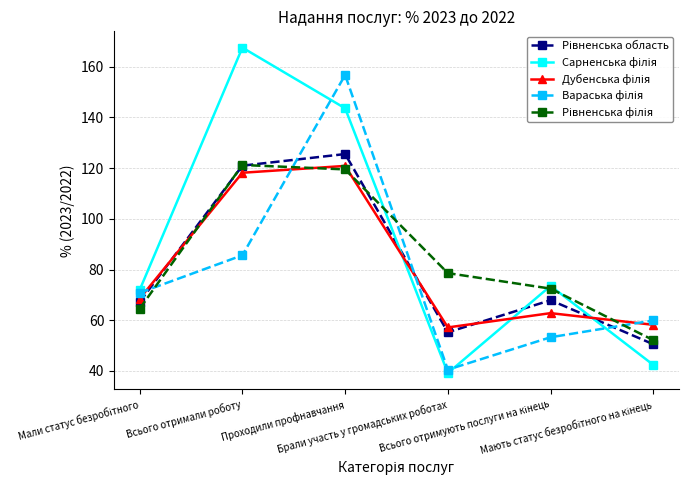

What is the minimum value shown in the chart?

39.1